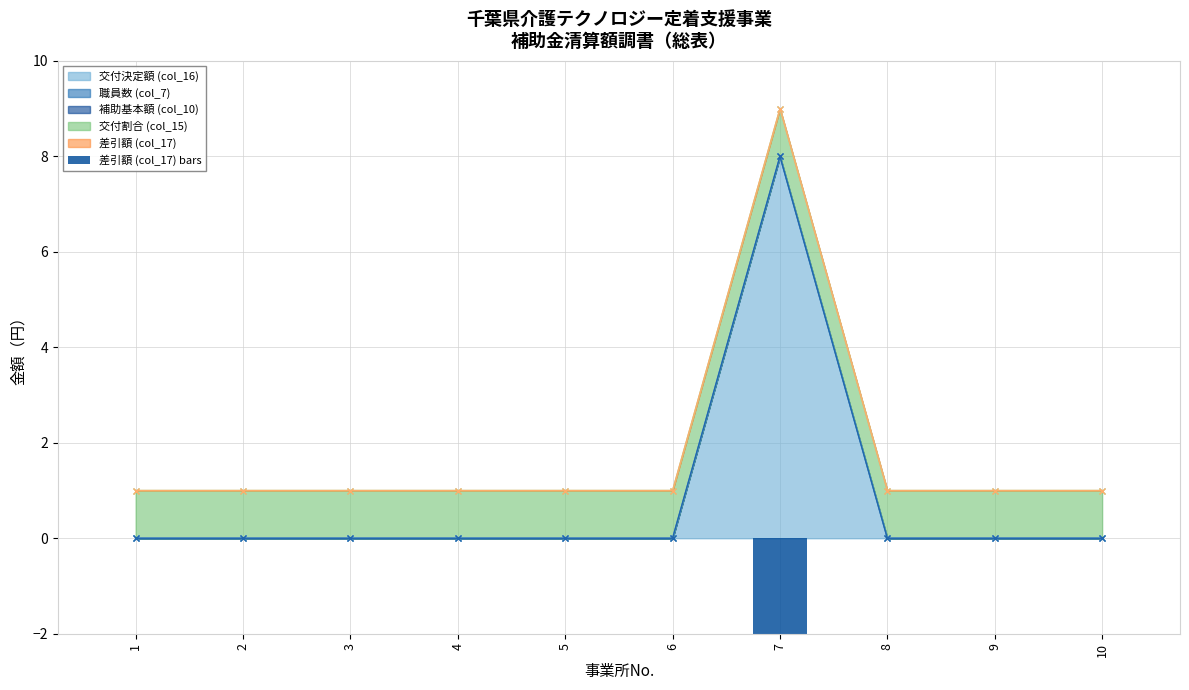

Reading left to right, what are all the values shown in this chart?

1=0	2=0	3=0	4=0	5=0	6=0	7=-8	8=0	9=0	10=0